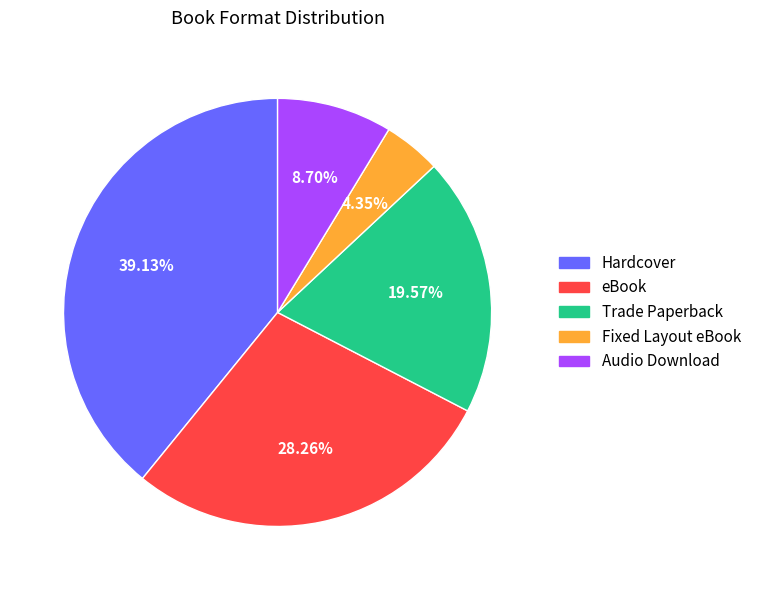

How many slices are in this pie chart?

5